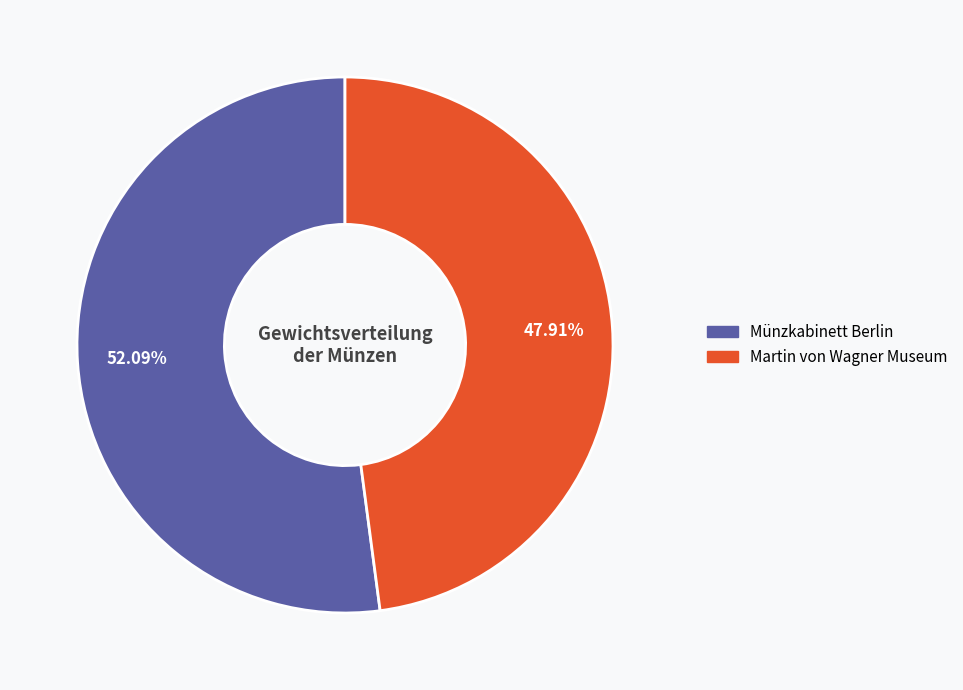

To the nearest percent, what is the difference between the largest and smallest slice percentages?

4%